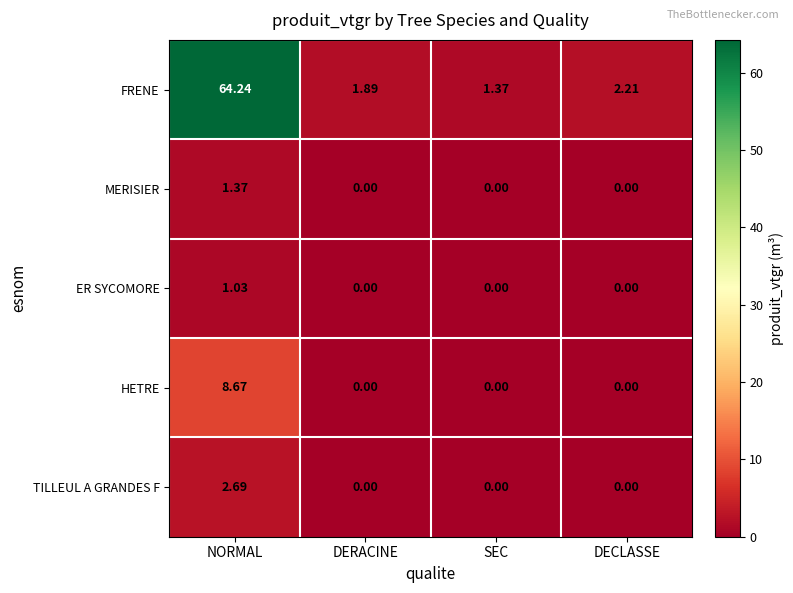

Between DERACINE and DECLASSE, which series saw the biggest shift?

FRENE